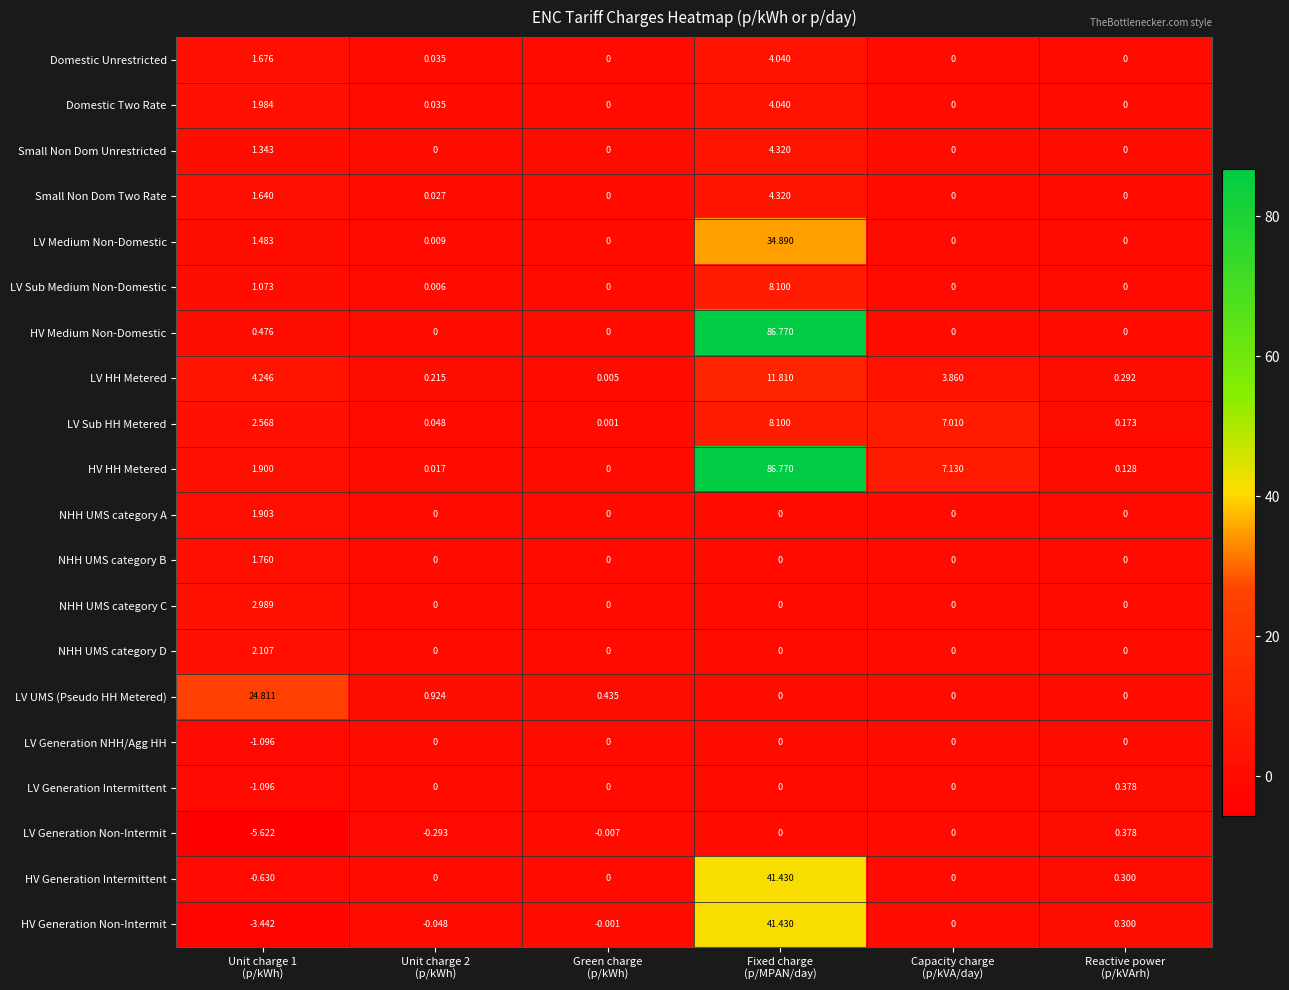

At how many categories does at least one series exceed 63?

1